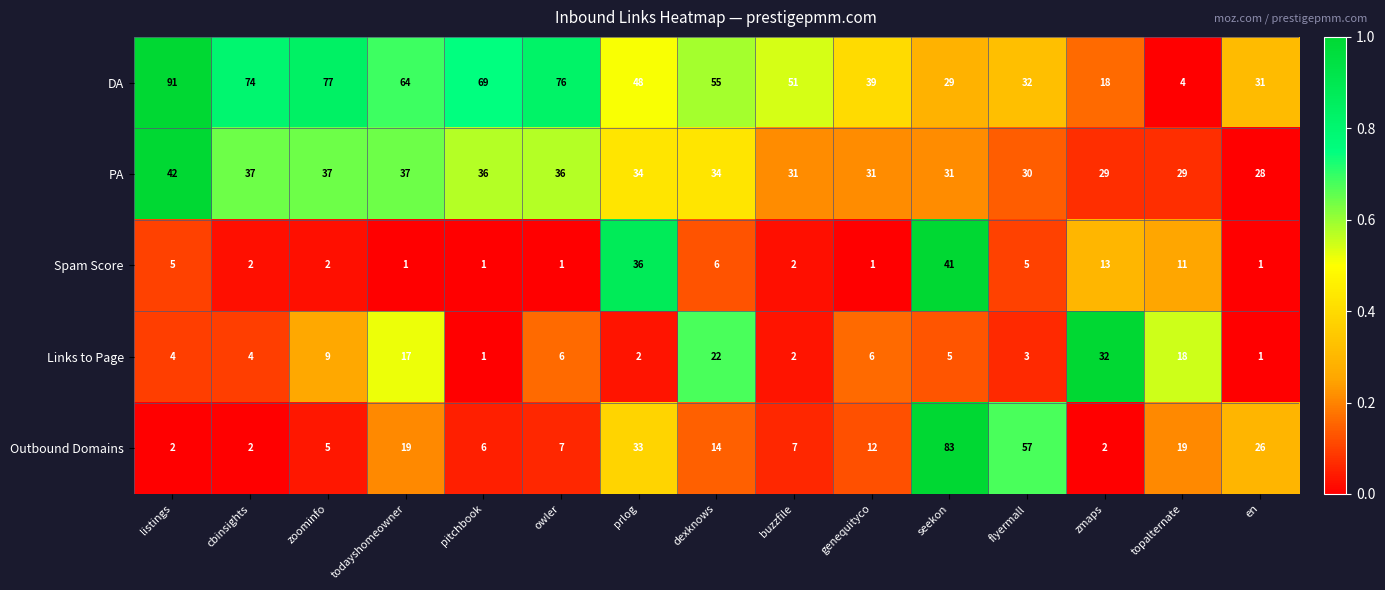

At which label does Outbound Domains first exceed 12?

todayshomeowner